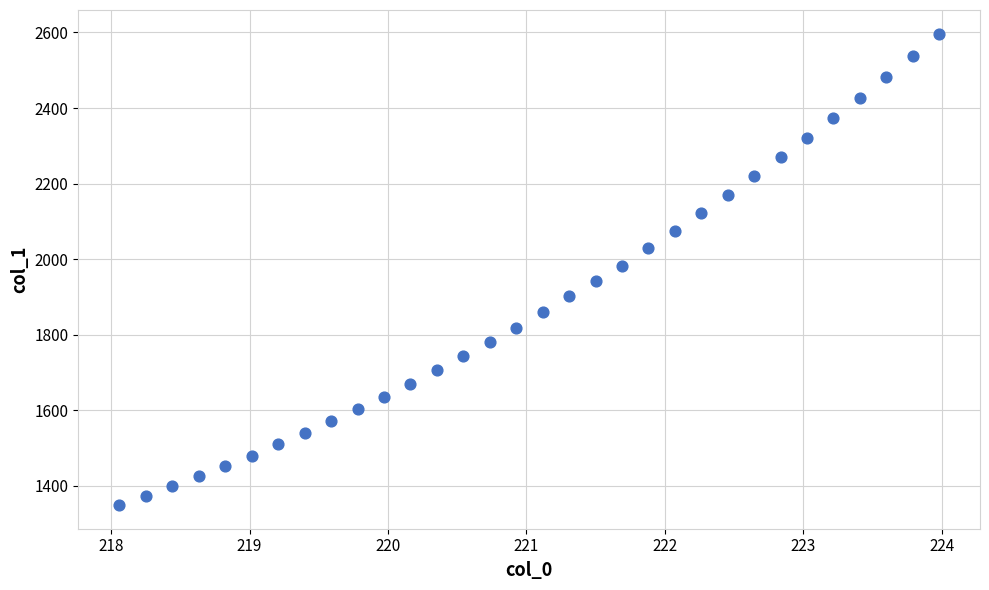

What is the range of X values (max minus min)?

5.9